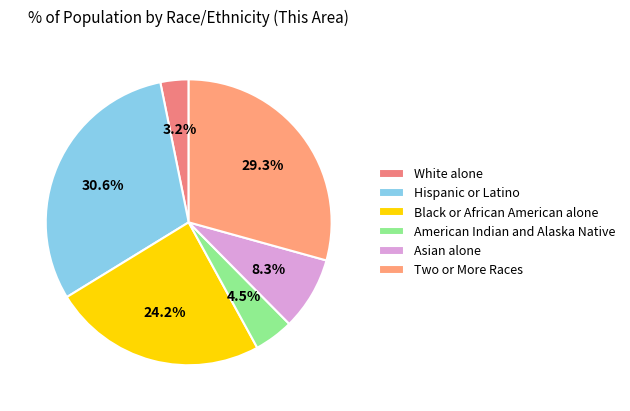

What percentage do Two or More Races and American Indian and Alaska Native together represent?

33.8%